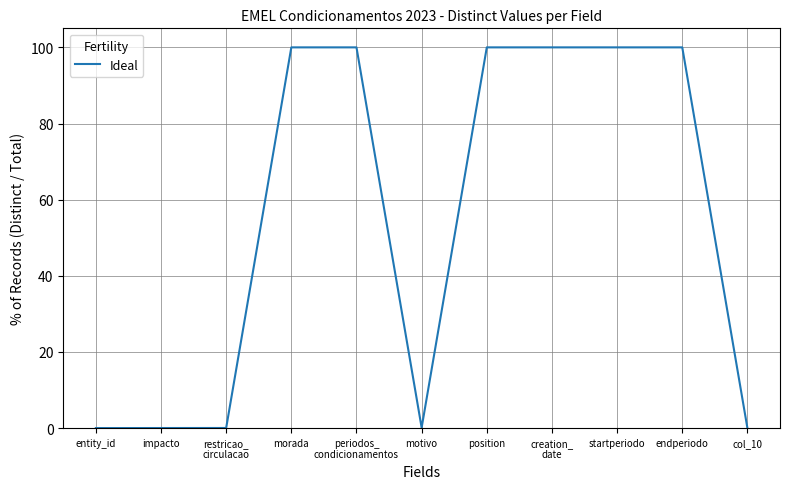

Is it true that the value at periodos_
condicionamentos is 100.0?

True